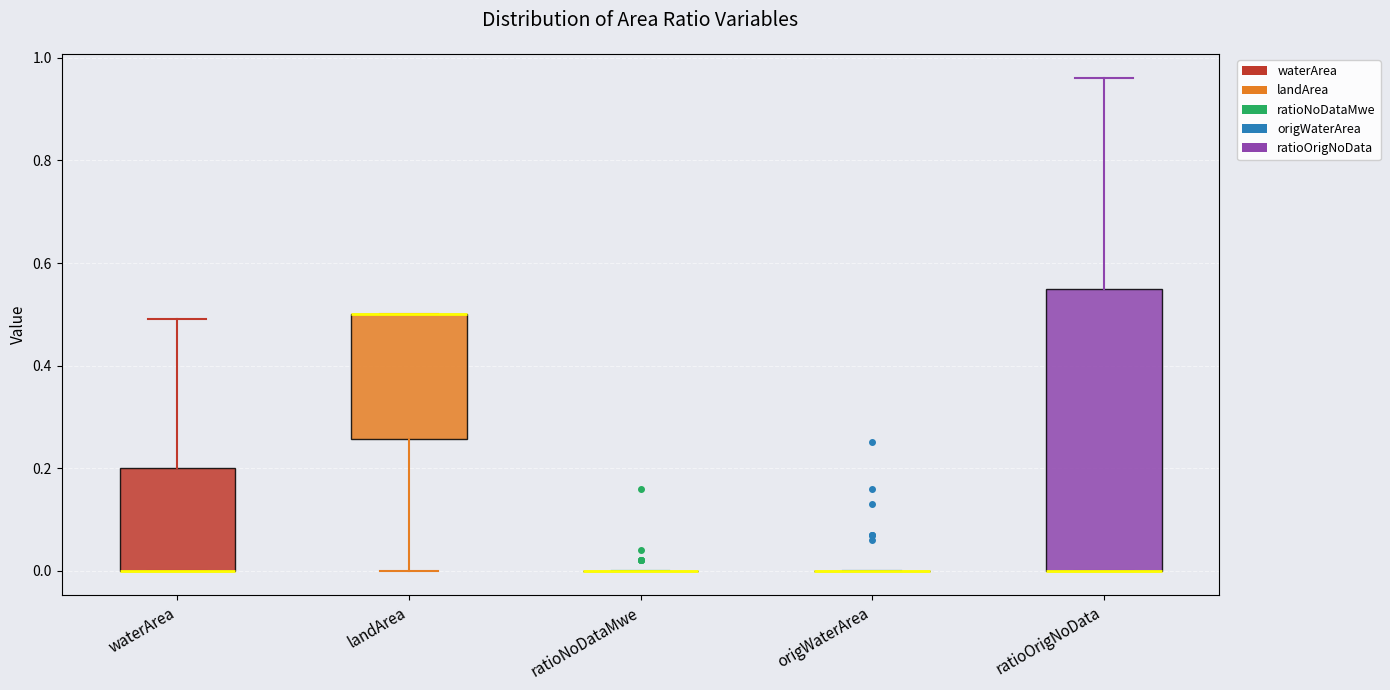

Where is the upper edge of the box for ratioOrigNoData on the y-axis? The values are not printed on the chart, so give them approximately, as read against the axis.

0.56